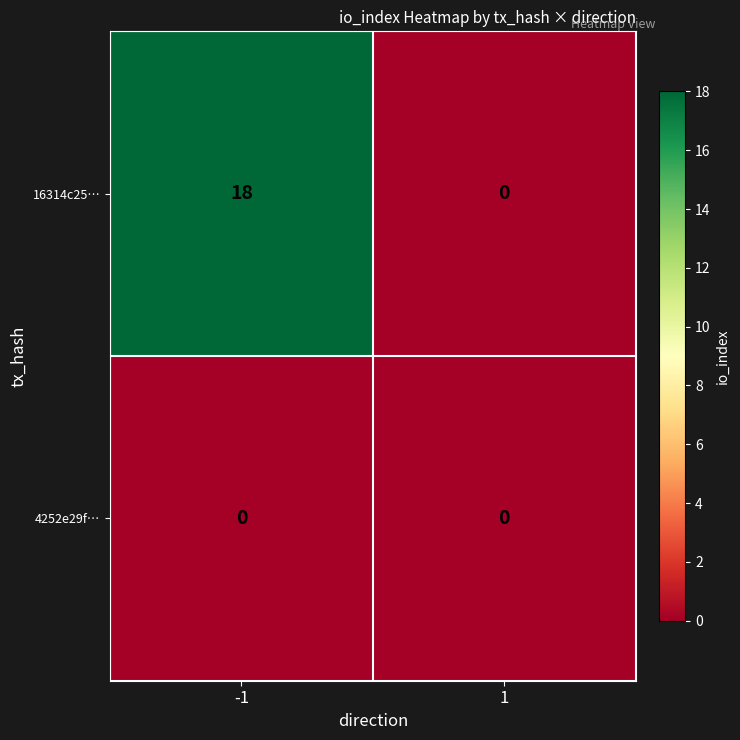

Reading left to right, what are all the values shown in this chart?

16314c25…: 18	0
4252e29f…: 0	0